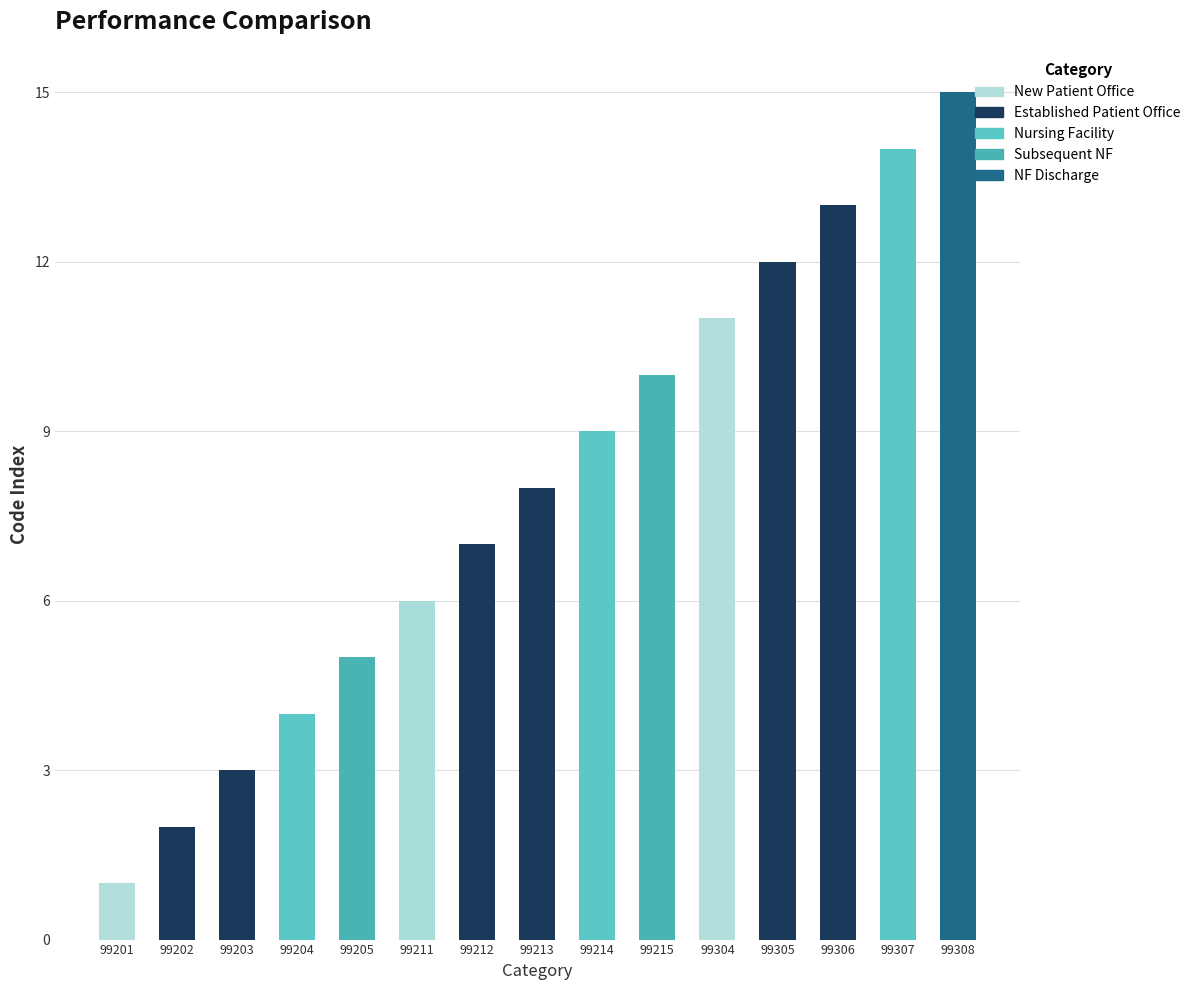

True or false: the data shows 11 at 99304.

True